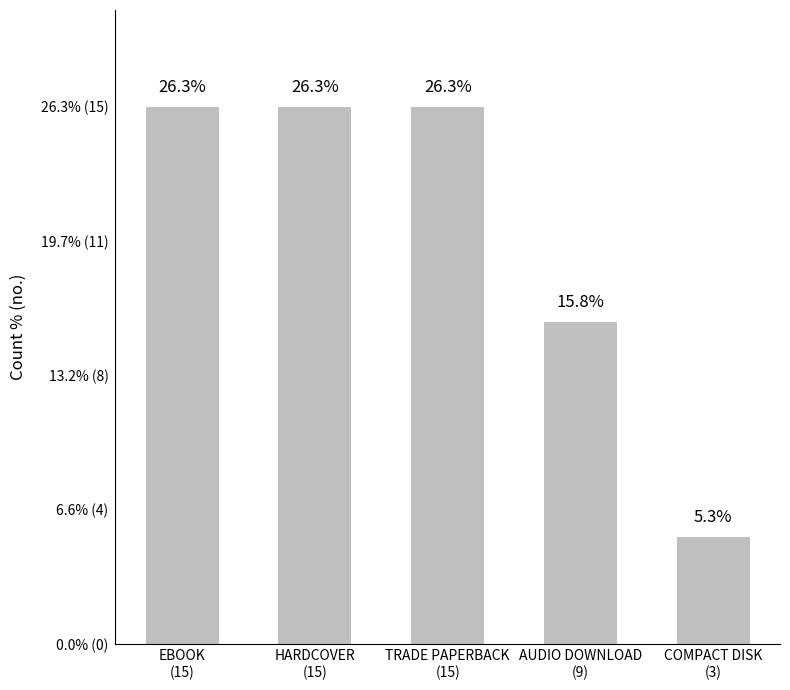

Which has a higher value, COMPACT DISK
(3) or TRADE PAPERBACK
(15)?

TRADE PAPERBACK
(15)